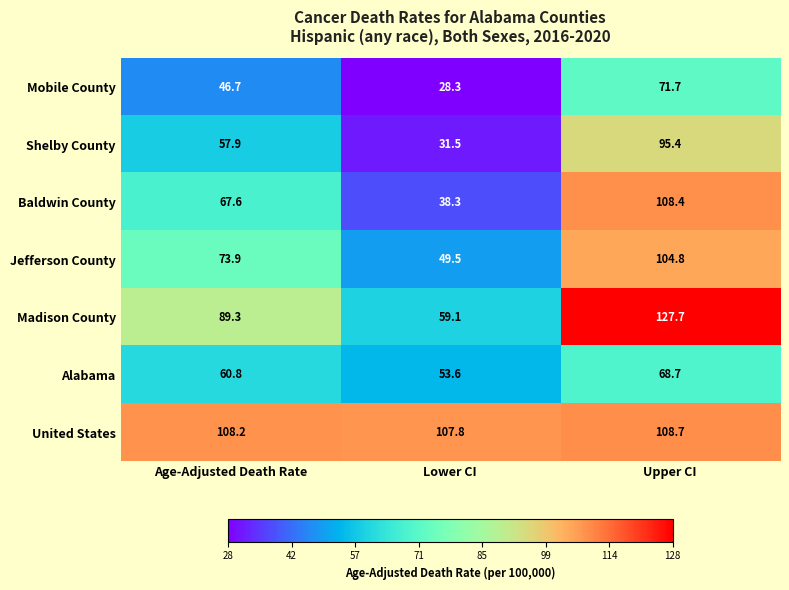

Which series has the largest total across all categories?

United States